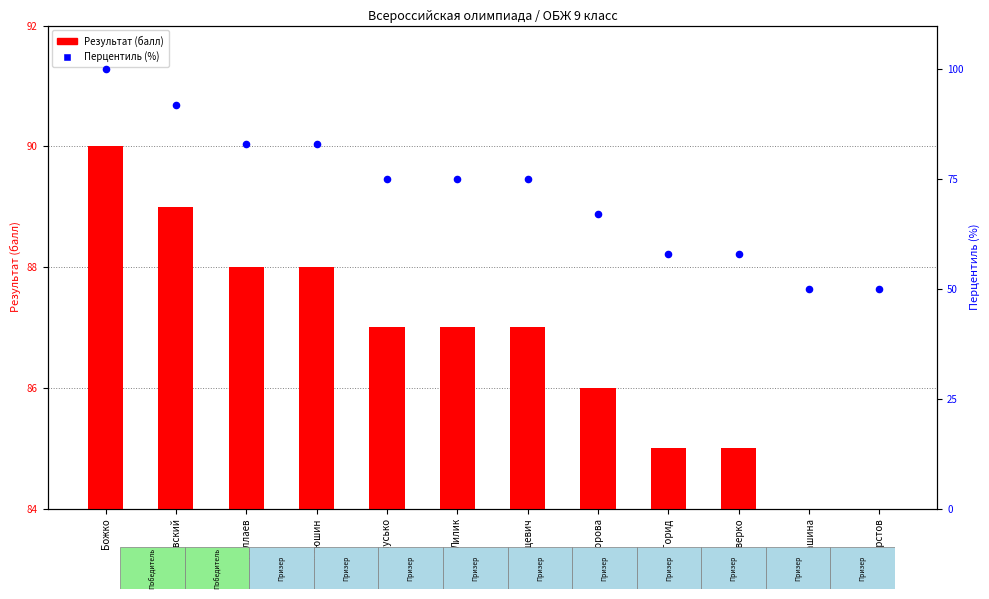

At which category is the sum across all series the highest?

Божко